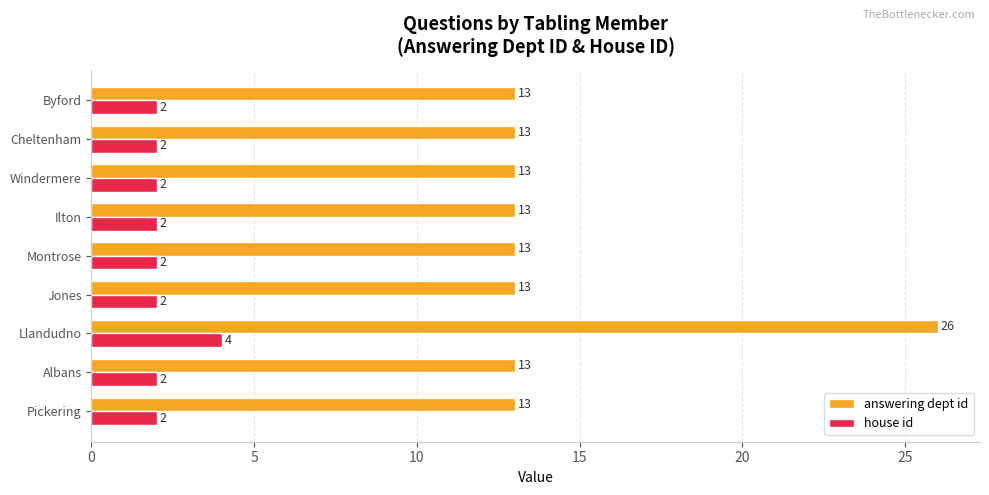

What is the total value across all series at Montrose?

15